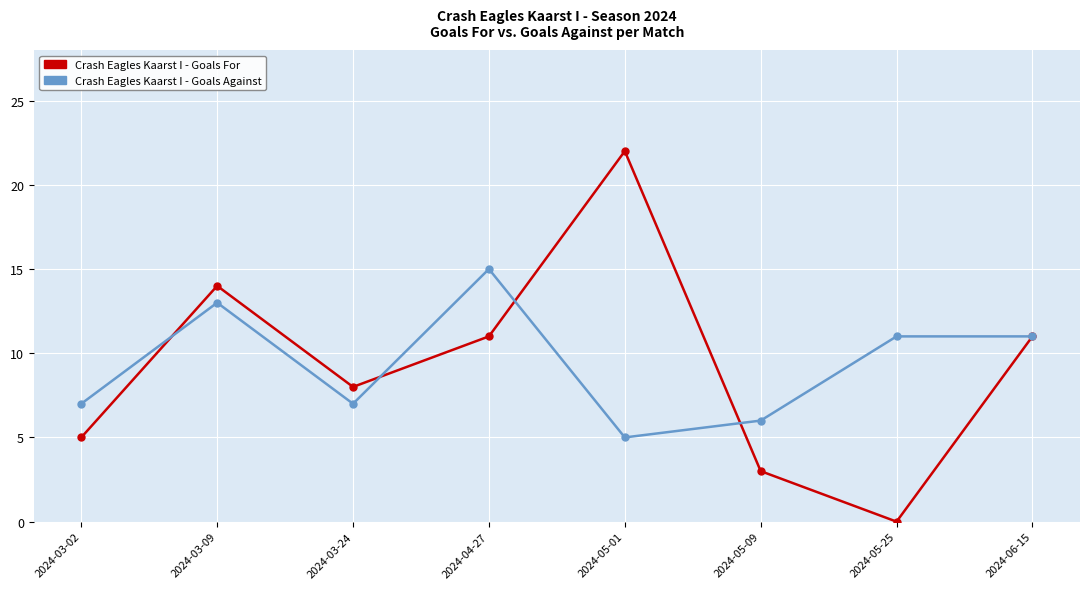

The Crash Eagles Kaarst I - Goals For series shows 8 at 2024-03-24. True or false?

True